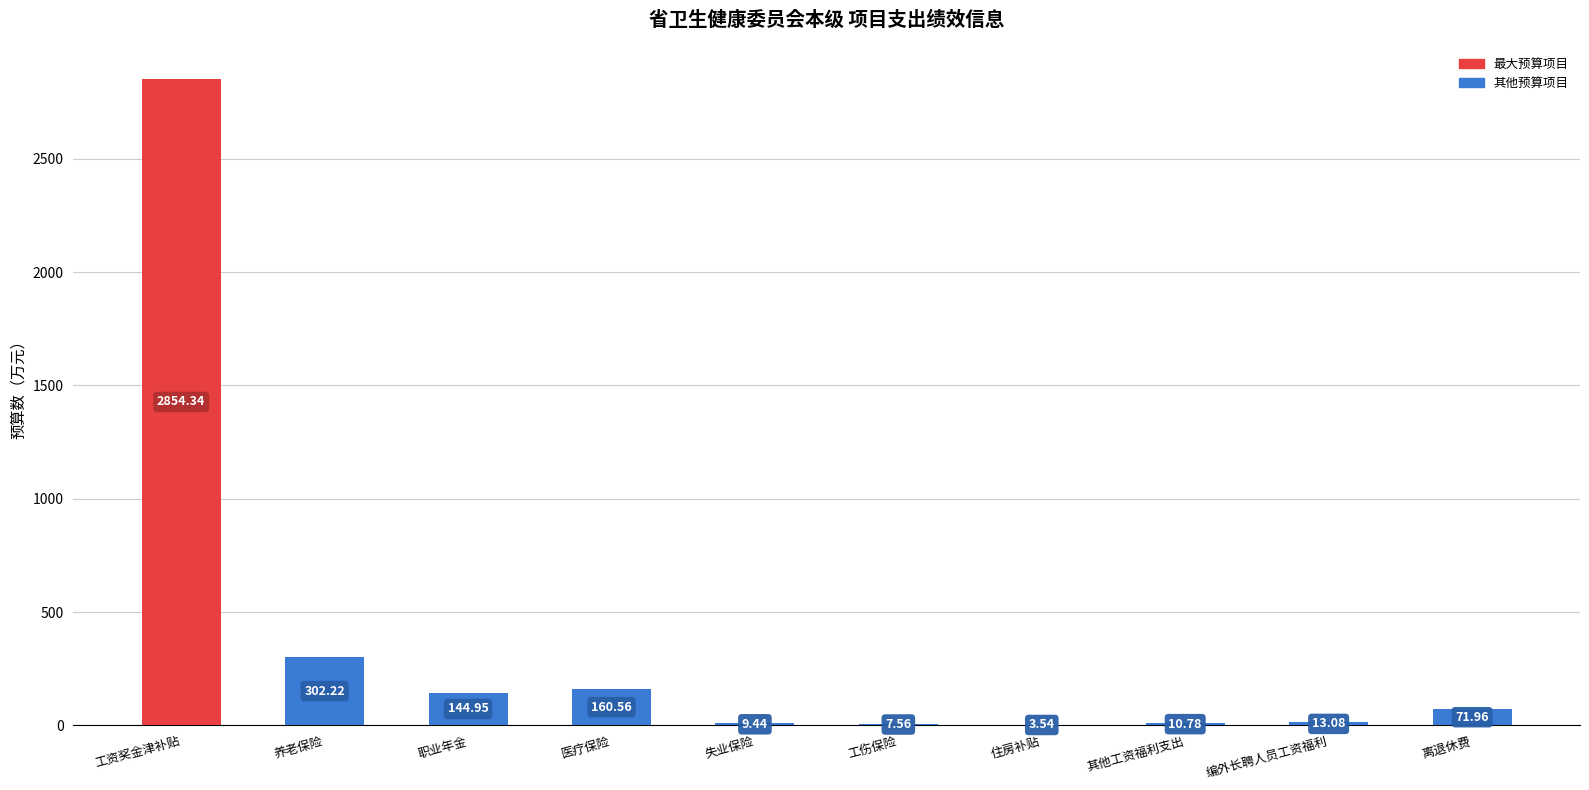

At which category does the chart reach its peak across all series?

工资奖金津补贴